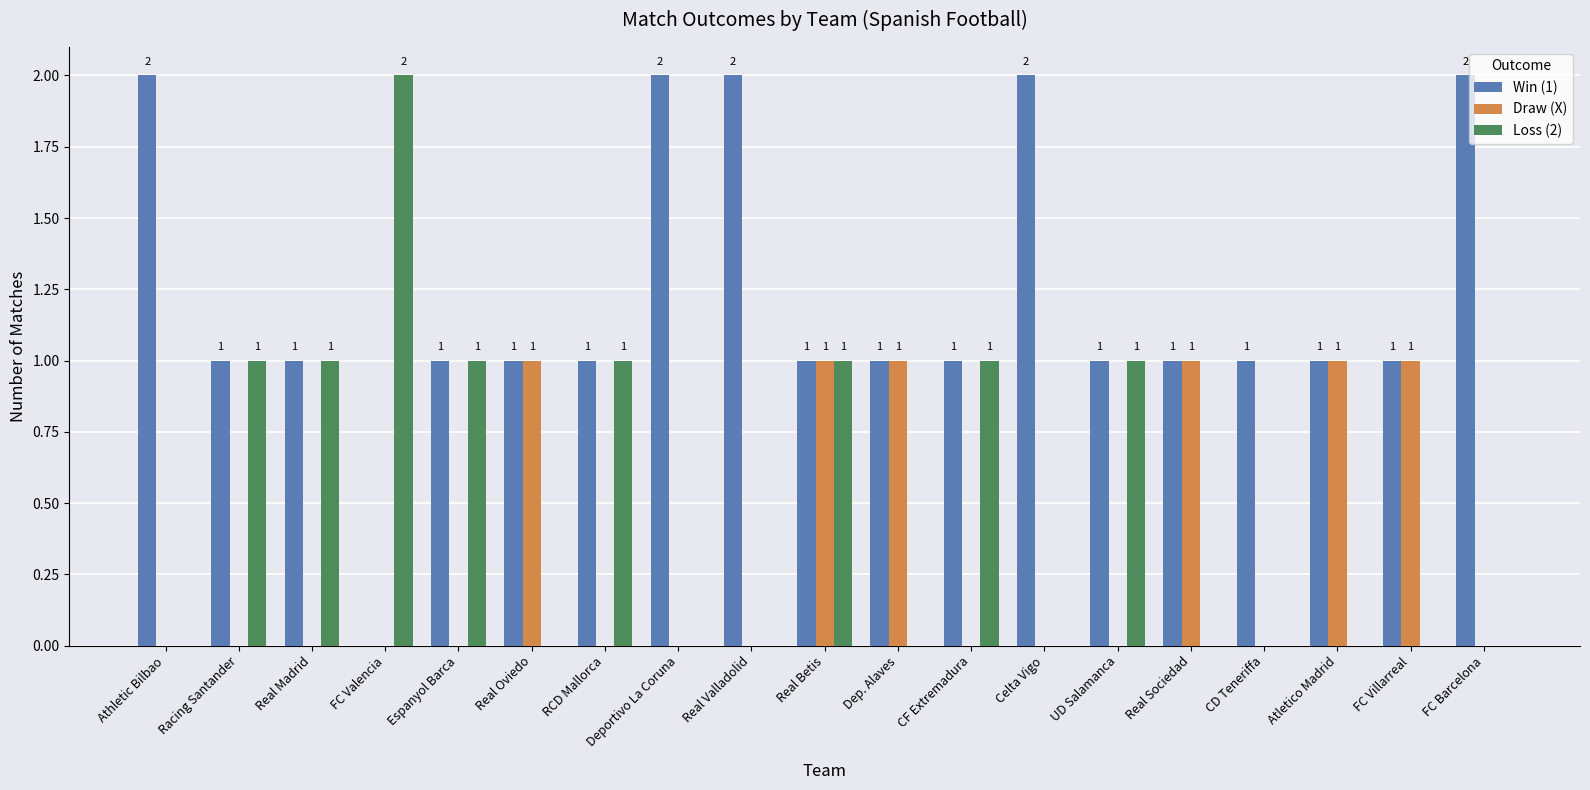

Read the Win (1) value at Real Oviedo.

1